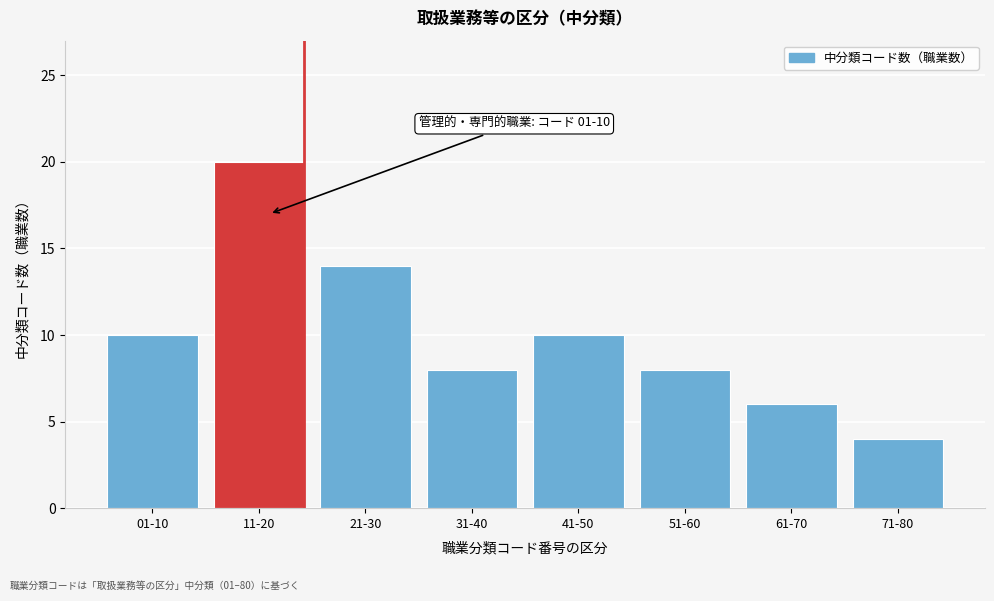

Reading right to left, what are all the values shown in this chart?

71-80=4	61-70=6	51-60=8	41-50=10	31-40=8	21-30=14	11-20=20	01-10=10